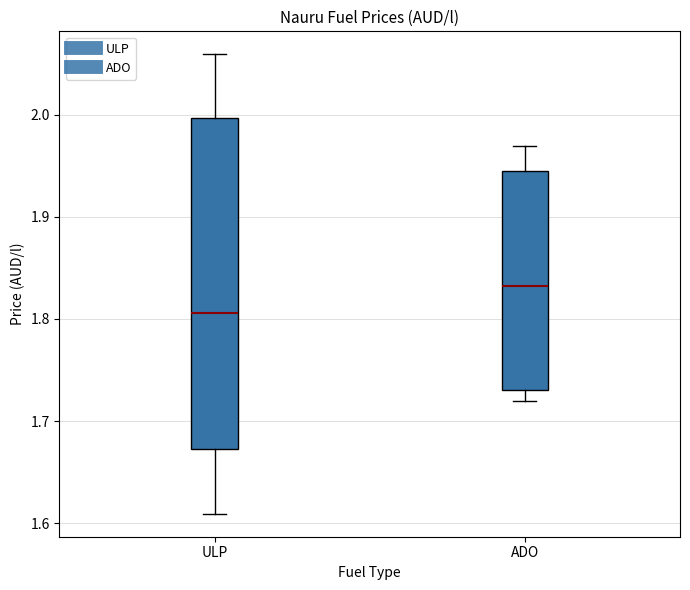

Reading left to right, read every box against the y-axis: the position of its median line, the range the box covers, and the ends of its whiskers. The values are not printed on the chart, so give them approximately, as read against the axis.

ULP: median 1.81, box 1.67 to 2.00, whiskers 1.61 to 2.06
ADO: median 1.83, box 1.73 to 1.95, whiskers 1.72 to 1.97